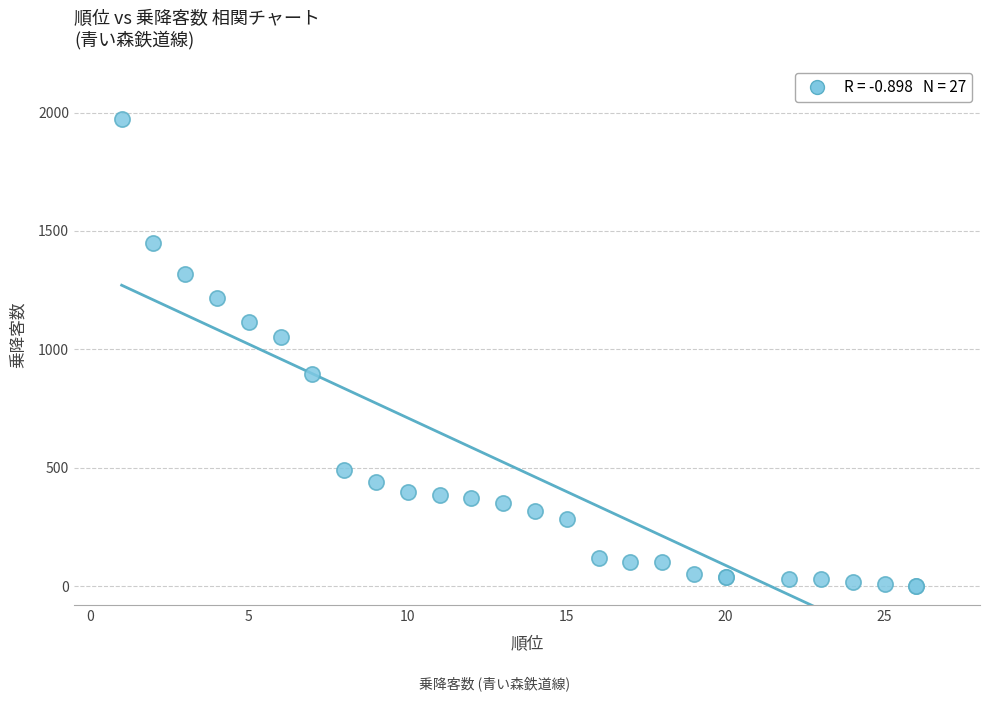

What Y value in the scatter plot is closest to 985?

1052